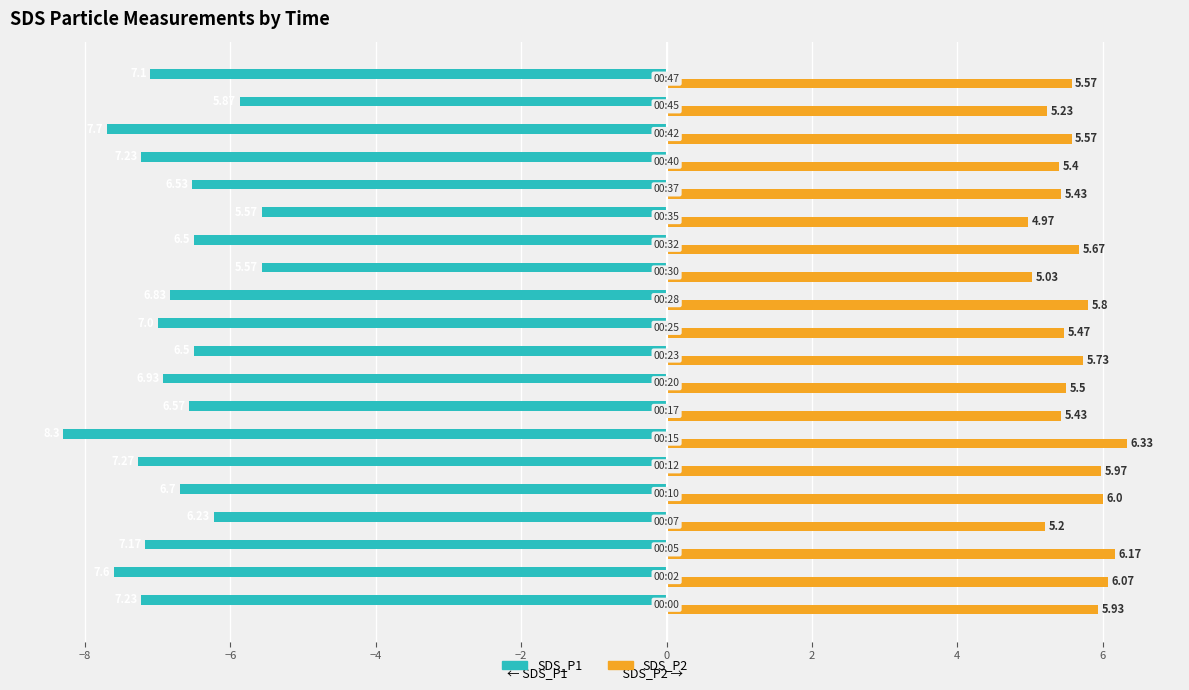

What is the sum of all SDS_P2 values?

112.5